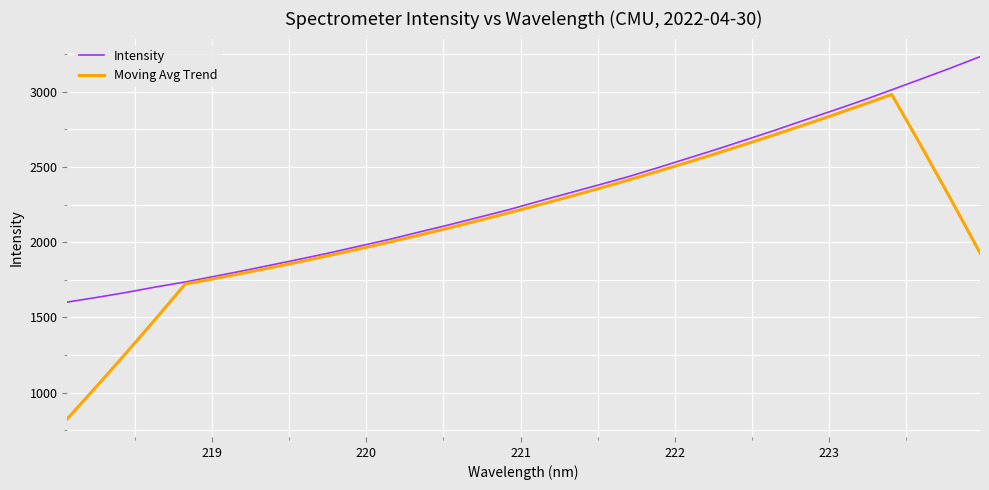

True or false: Intensity has more than 2 interior local peaks.

False